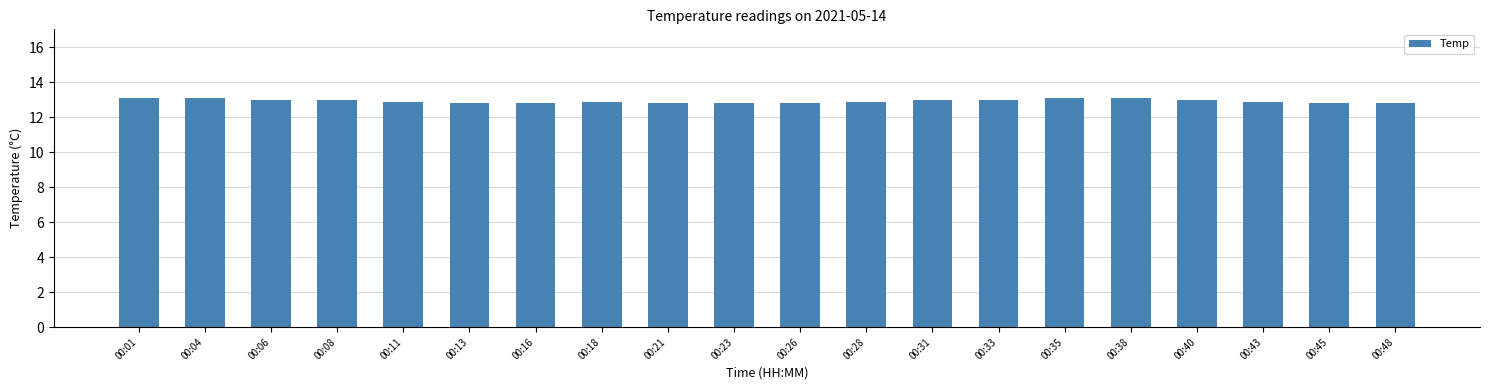

What is the sum of all values?

258.6